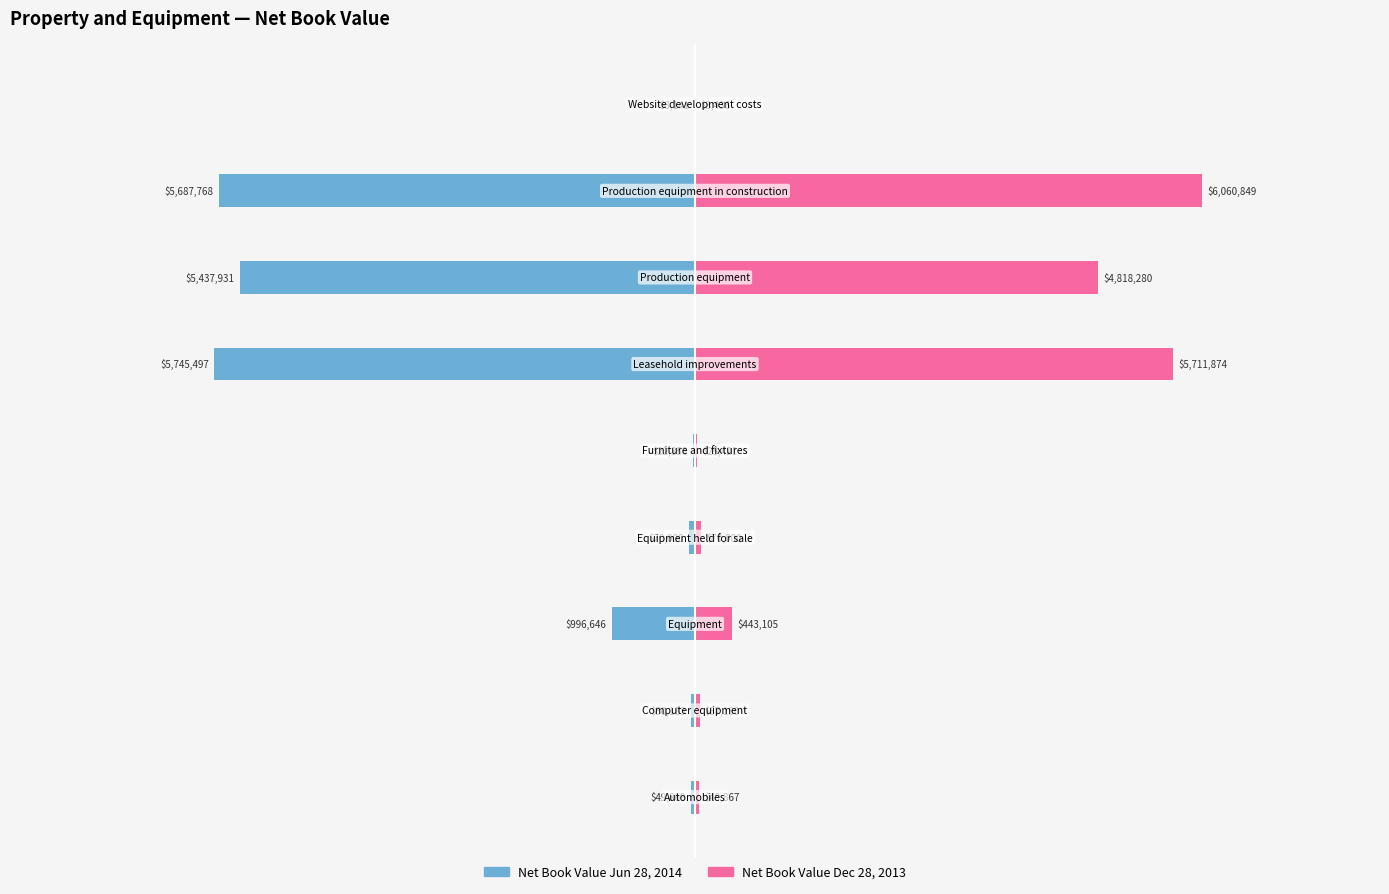

How many values in the Net Book Value 2014 series exceed -70000?

4